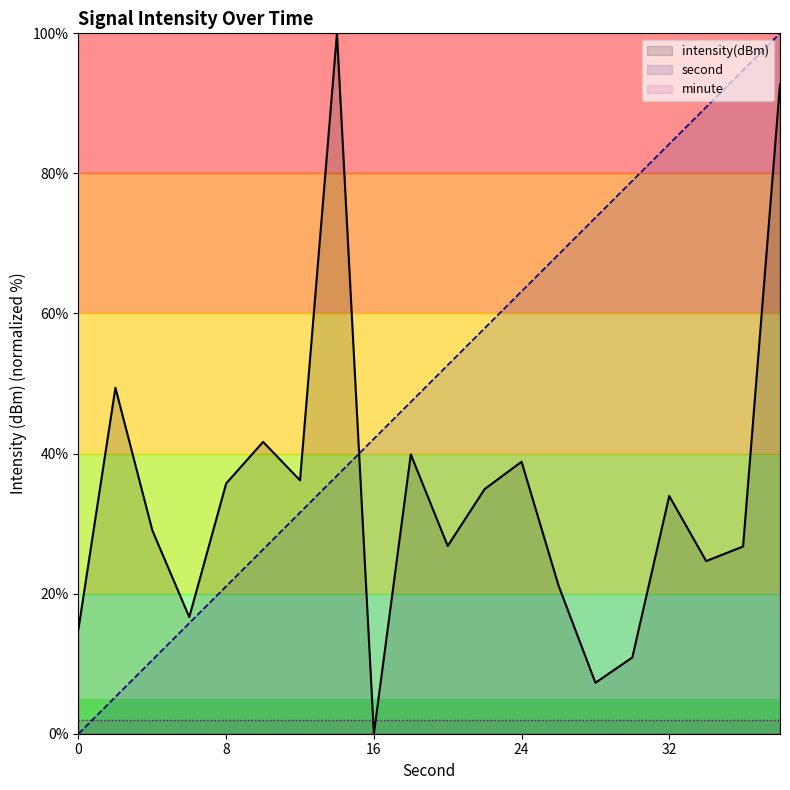

At which label does intensity(dBm) first exceed 33?

2